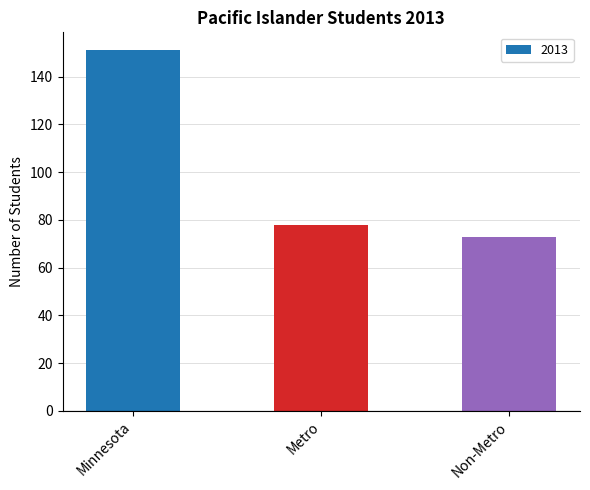

Does the chart contain any negative values?

No